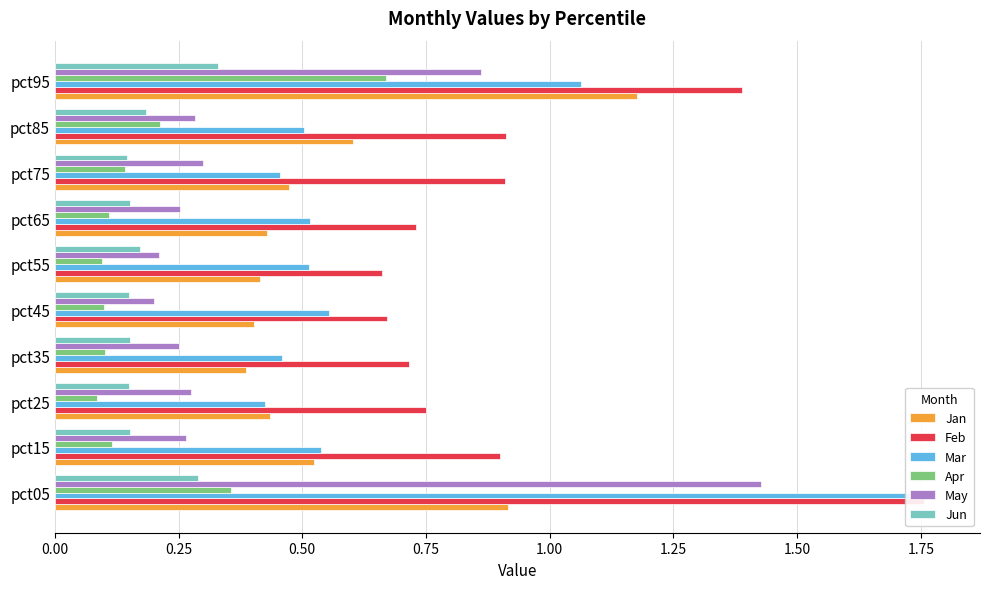

How many groups of bars are there?

10